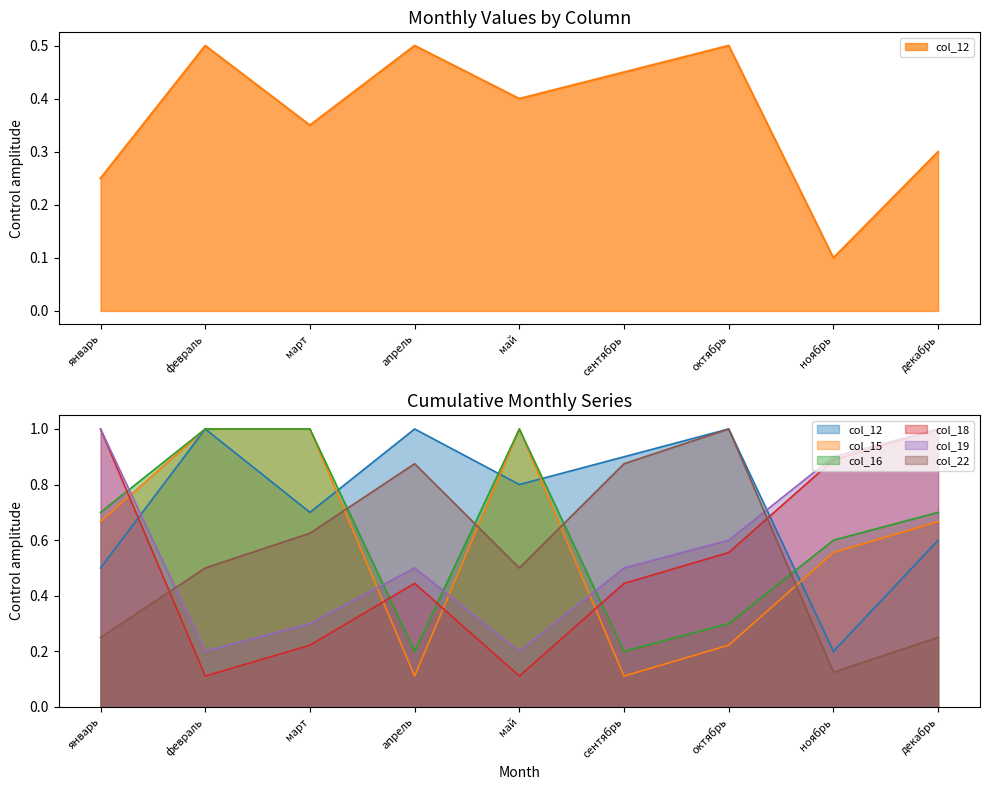

Where is the first local minimum for col_22?

май